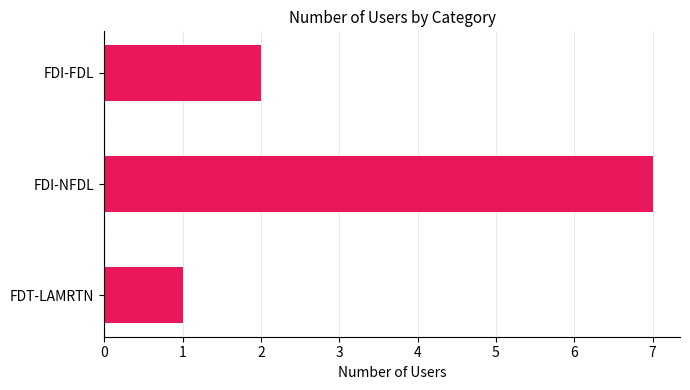

Are the bars grouped side by side (vs. stacked)?

No